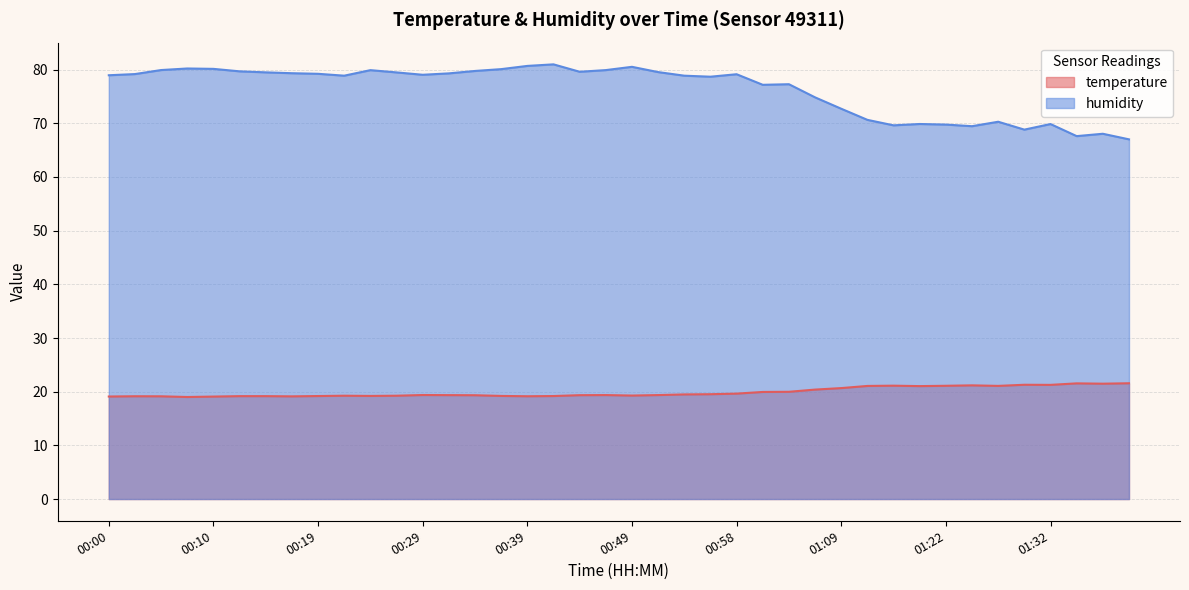

Reading left to right, transcribe all the data shown in this chart.

temperature: 00:00=19.1	00:02=19.1	00:05=19.1	00:07=19.0	00:10=19.1	00:12=19.2	00:15=19.2	00:17=19.1	00:19=19.2	00:22=19.2	00:24=19.2	00:27=19.2	00:29=19.4	00:32=19.4	00:34=19.3	00:37=19.2	00:39=19.1	00:41=19.2	00:44=19.4	00:46=19.4	00:49=19.3	00:51=19.4	00:54=19.5	00:56=19.5	00:58=19.6	01:01=19.9	01:03=20.0	01:06=20.4	01:09=20.7	01:12=21.1	01:17=21.1	01:20=21.0	01:22=21.1	01:24=21.2	01:27=21.1	01:29=21.3	01:32=21.3	01:35=21.6	01:37=21.5	01:40=21.6
humidity: 00:00=79.0	00:02=79.2	00:05=79.9	00:07=80.2	00:10=80.1	00:12=79.7	00:15=79.5	00:17=79.3	00:19=79.2	00:22=78.9	00:24=79.9	00:27=79.5	00:29=79.0	00:32=79.3	00:34=79.8	00:37=80.1	00:39=80.7	00:41=81.0	00:44=79.6	00:46=79.9	00:49=80.5	00:51=79.5	00:54=78.9	00:56=78.7	00:58=79.1	01:01=77.2	01:03=77.3	01:06=74.8	01:09=72.7	01:12=70.6	01:17=69.6	01:20=69.9	01:22=69.8	01:24=69.5	01:27=70.3	01:29=68.8	01:32=69.9	01:35=67.6	01:37=68.0	01:40=67.0